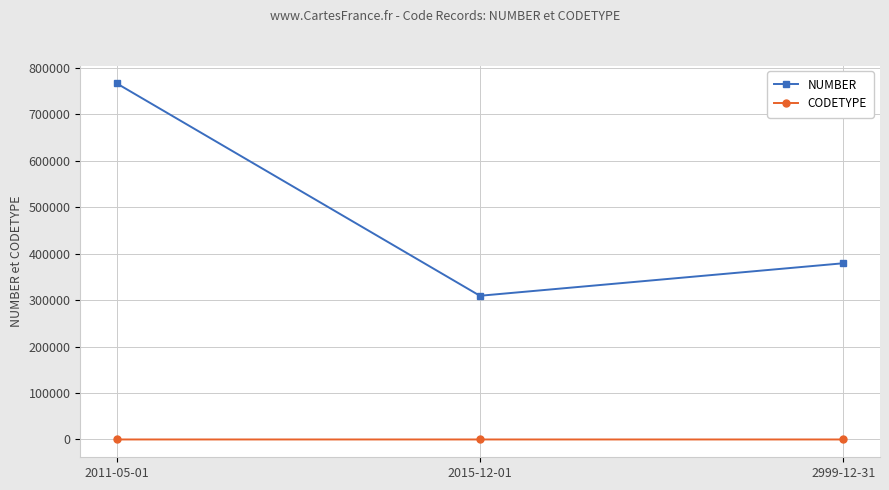

What is the average value of the CODETYPE series?

1